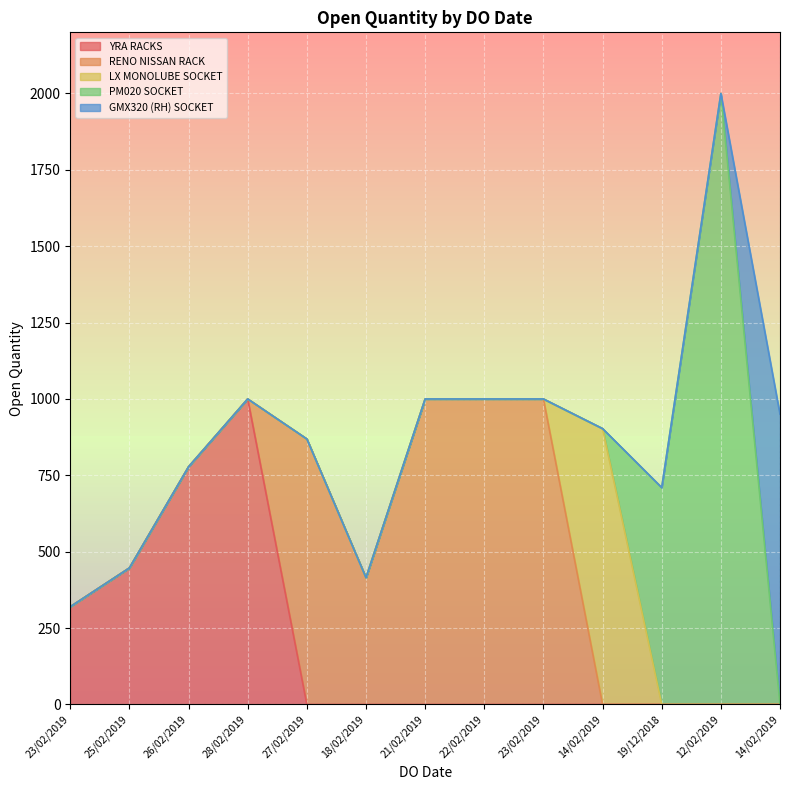

At which label does the data first exceed 903?

28/02/2019